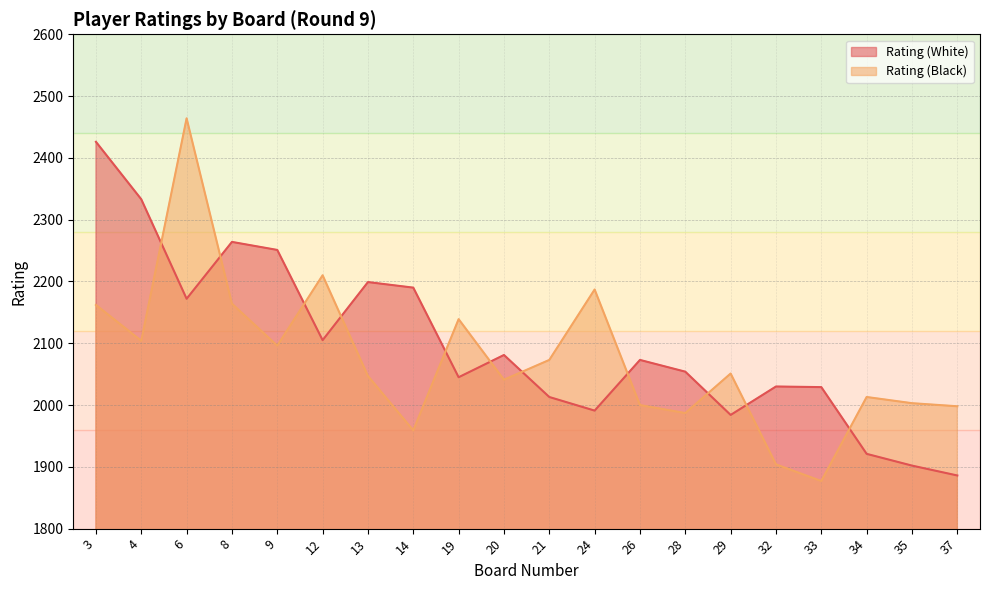

What is the sum of all Rating (White) values?

41949